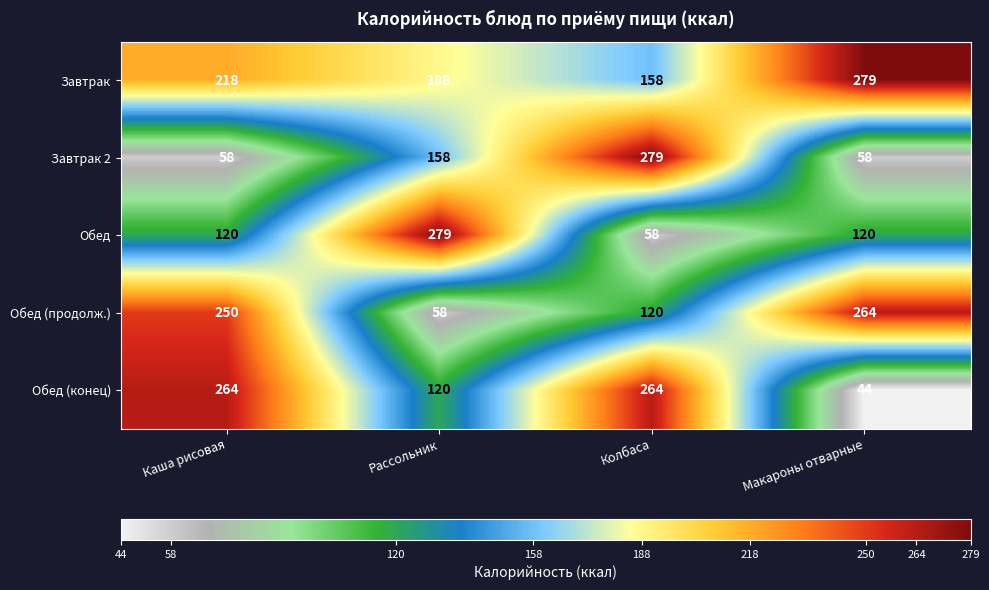

Which series changed the most between Рассольник and Макароны отварные?

Обед (продолж.)